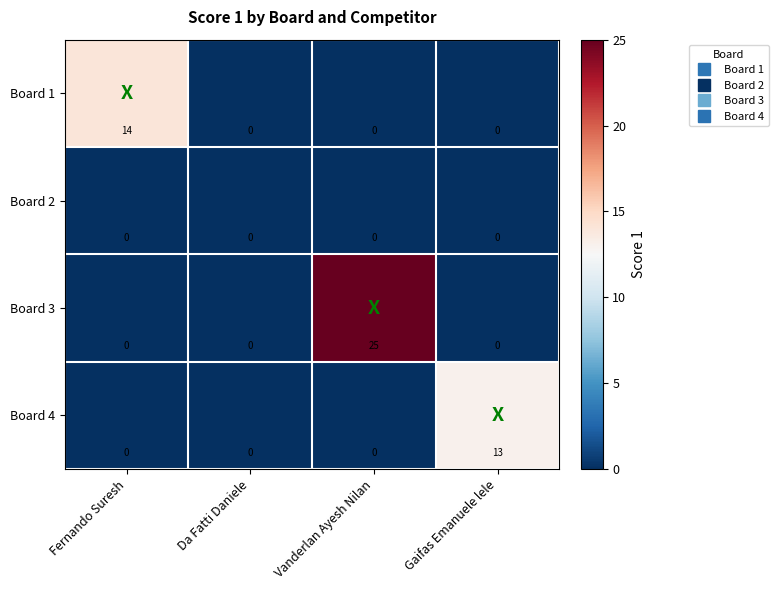

True or false: Board 1 has a value of -5 at Gaifas Emanuele lele.

False